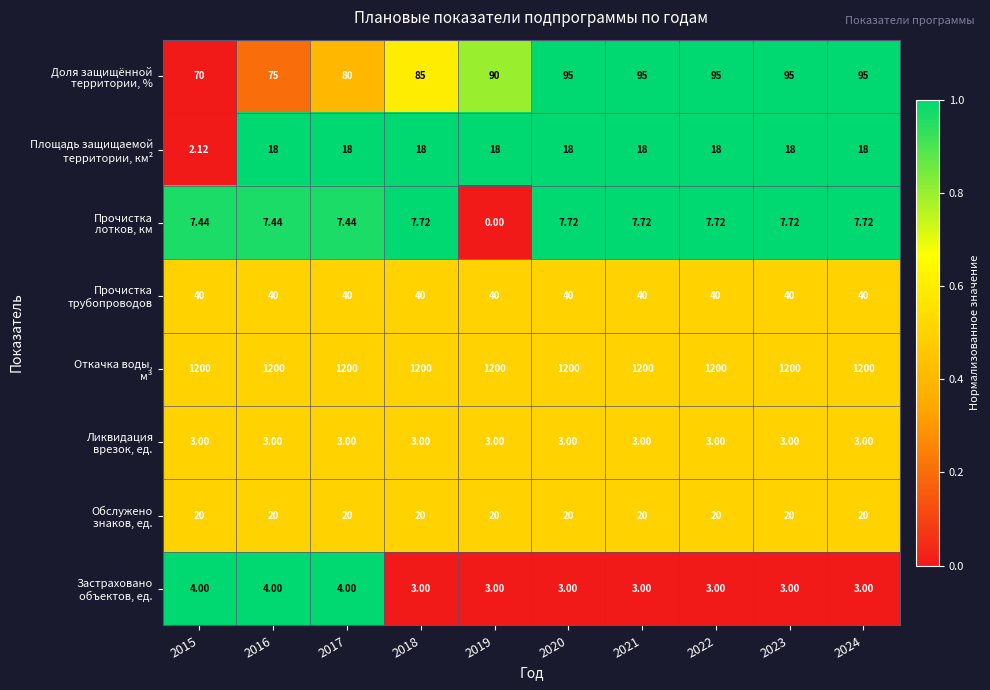

At how many categories does at least one series exceed 0?

10